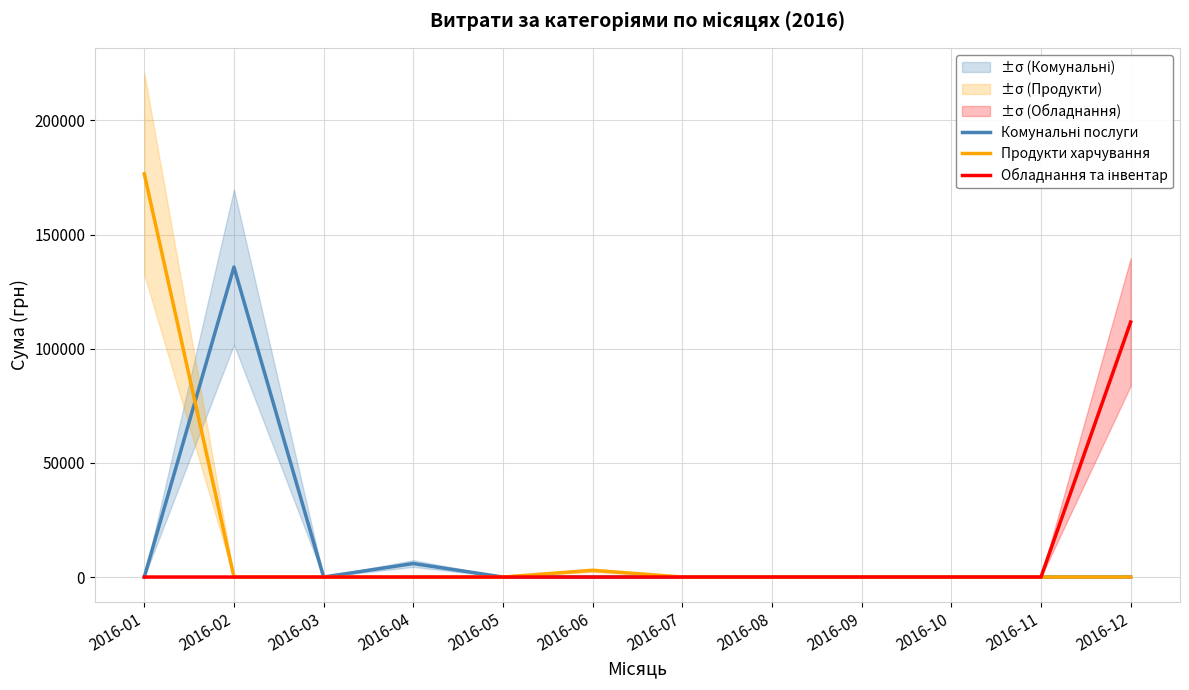

Rank the series by their average value, from highest to lowest.

Продукти харчування, Комунальні послуги, Обладнання та інвентар